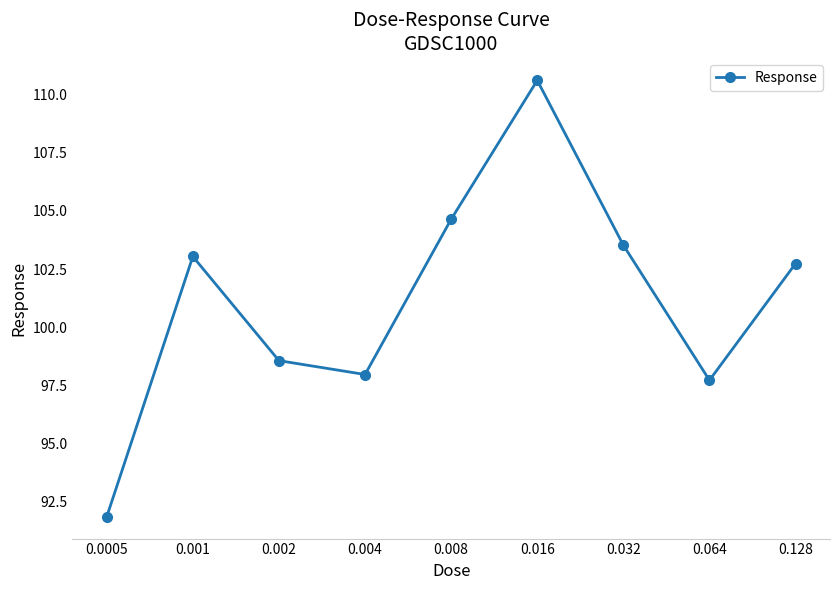

What is the difference between the second highest and minimum values?

12.8